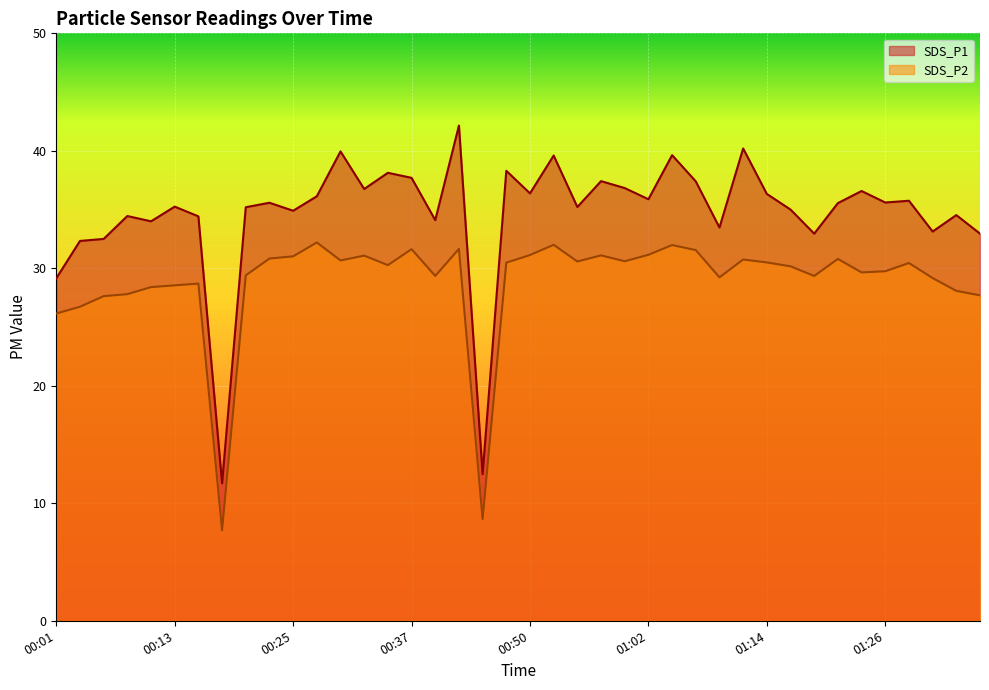

At how many categories does at least one series exceed 11?

40